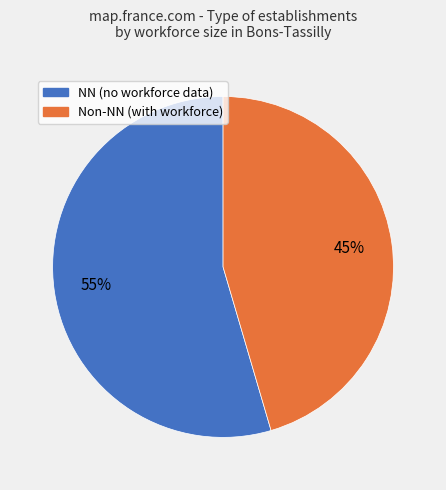

To the nearest percent, what percentage of the pie is NN (no workforce data)?

55%